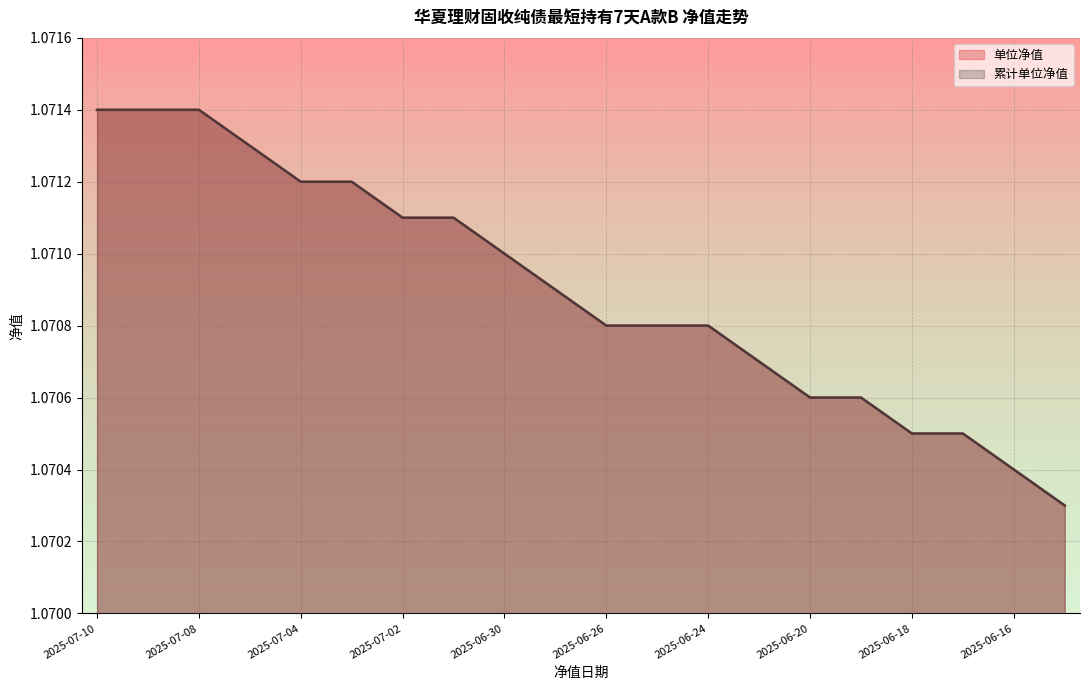

The value of 累计单位净值 at 2025-07-04 is 1.1. True or false?

True